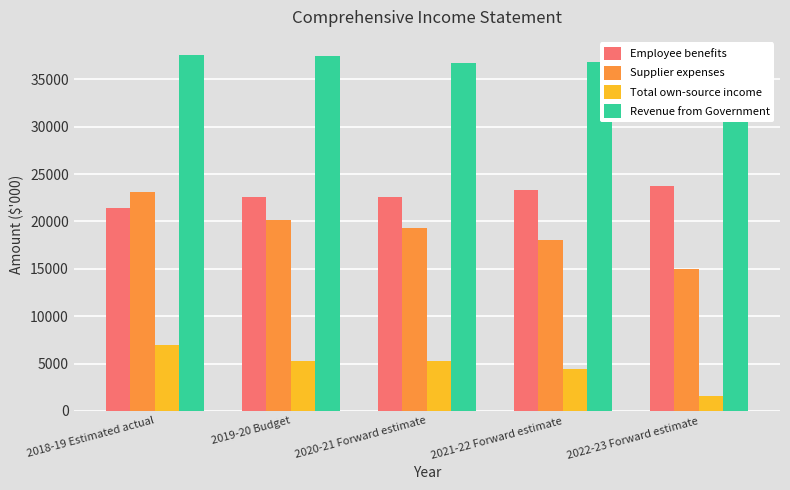

What is the label of the 2nd bar from the right?

2021-22 Forward estimate